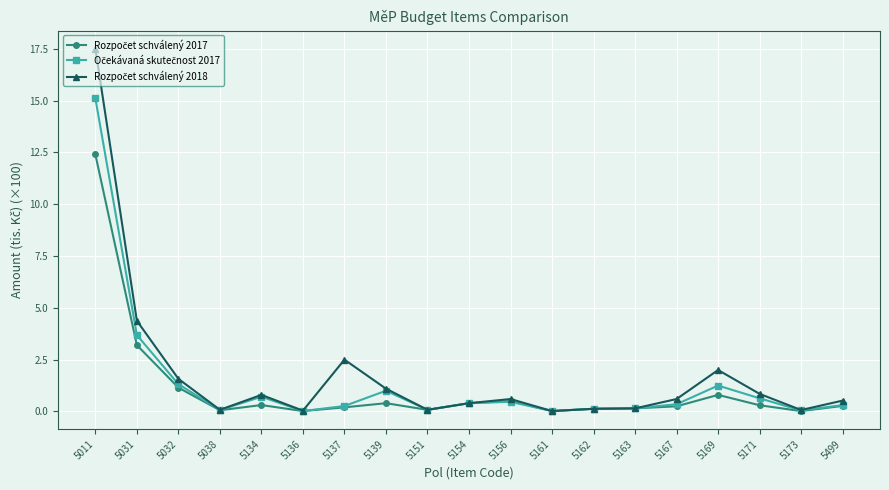

At how many categories does at least one series exceed 10?

1